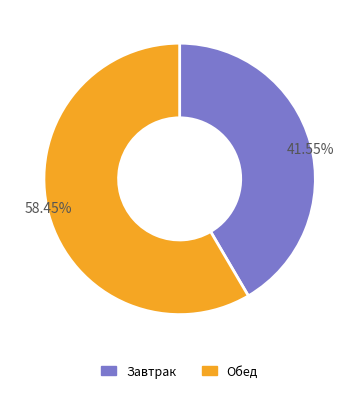

How much of the chart is everything except Обед?

41.5%